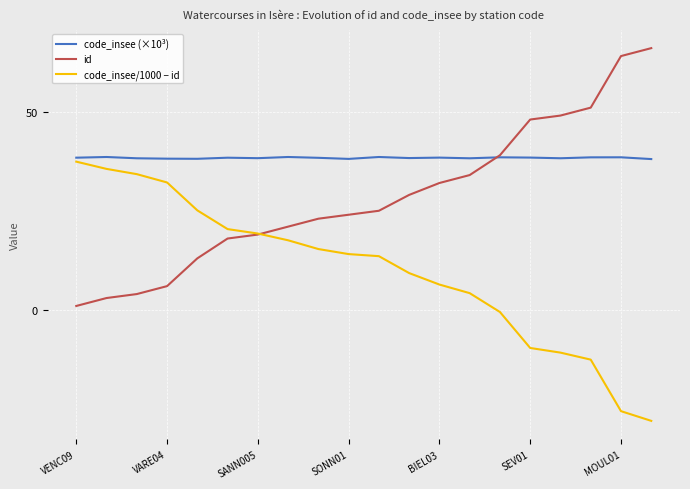

True or false: code_insee (×10³) and code_insee/1000 − id intersect in this chart.

False